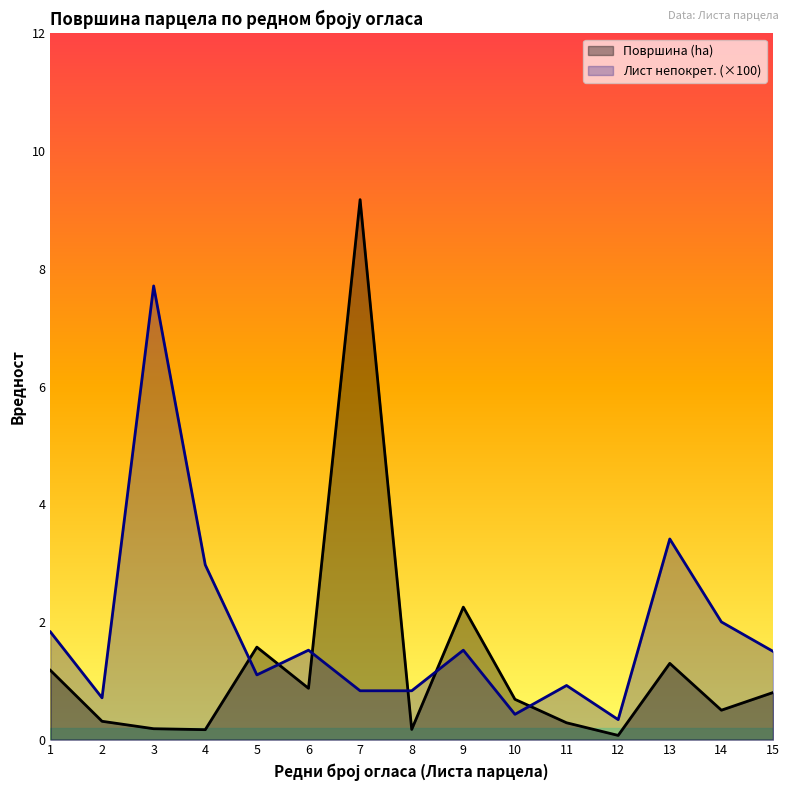

At which category does the chart reach its peak across all series?

7